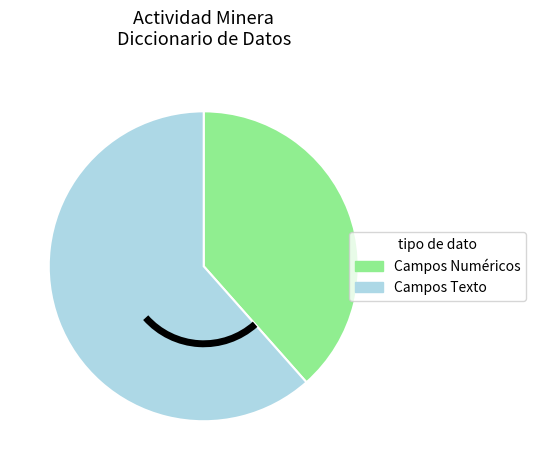

Does any single category account for the majority?

Yes